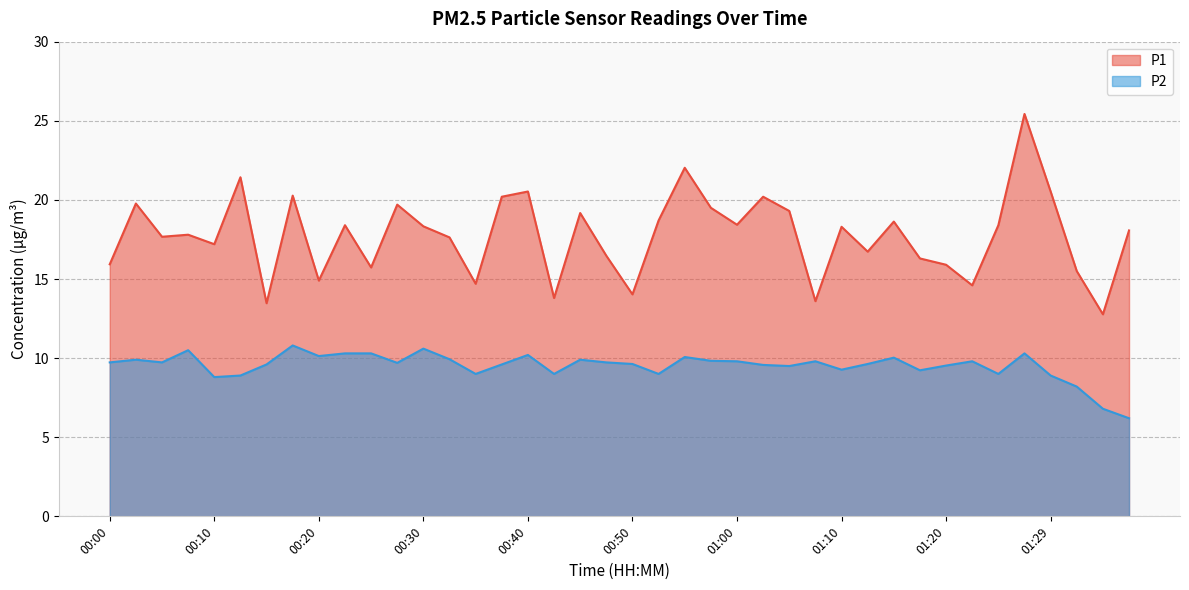

Rank the categories by P1 value from lowest to highest.

01:34, 00:15, 01:07, 00:42, 00:50, 01:22, 00:35, 00:20, 01:32, 00:25, 01:20, 00:00, 01:17, 00:47, 01:12, 00:10, 00:33, 00:05, 00:08, 01:37, 01:10, 00:30, 00:23, 01:24, 01:00, 01:15, 00:52, 00:45, 01:05, 00:57, 00:28, 00:03, 00:37, 01:02, 00:18, 00:40, 01:29, 00:13, 00:55, 01:27